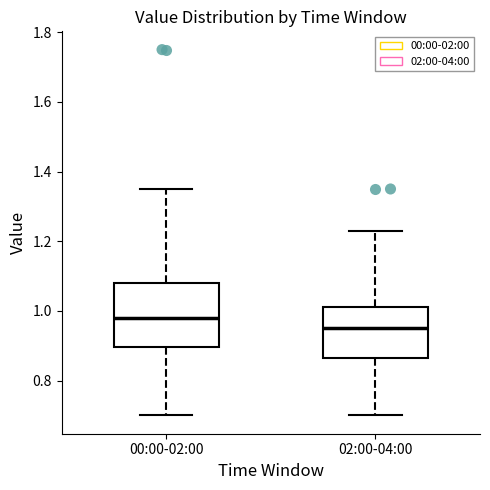

Comparing the boxes themselves (not the whiskers), which one is the tallest?

00:00-02:00